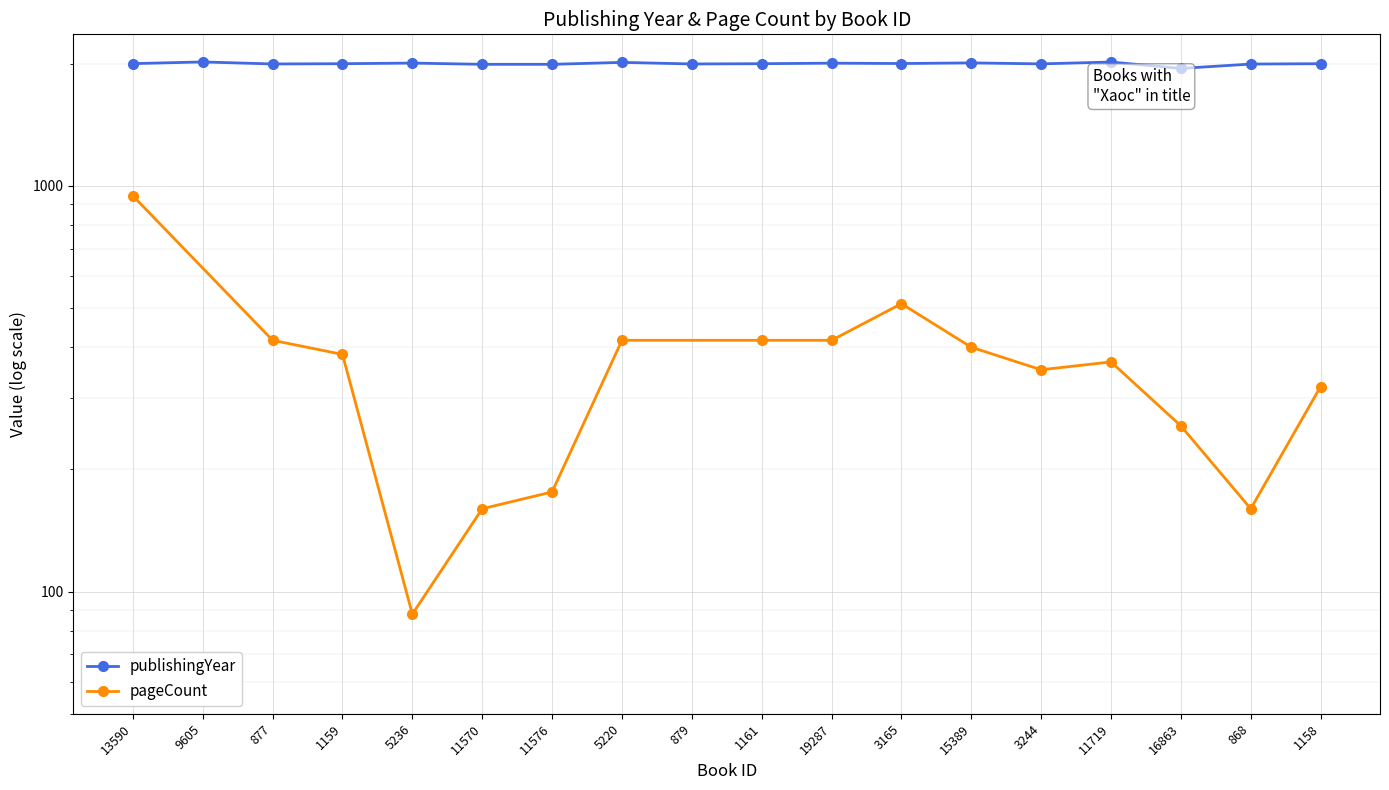

Where is the data nearest to the value 1981?

11570